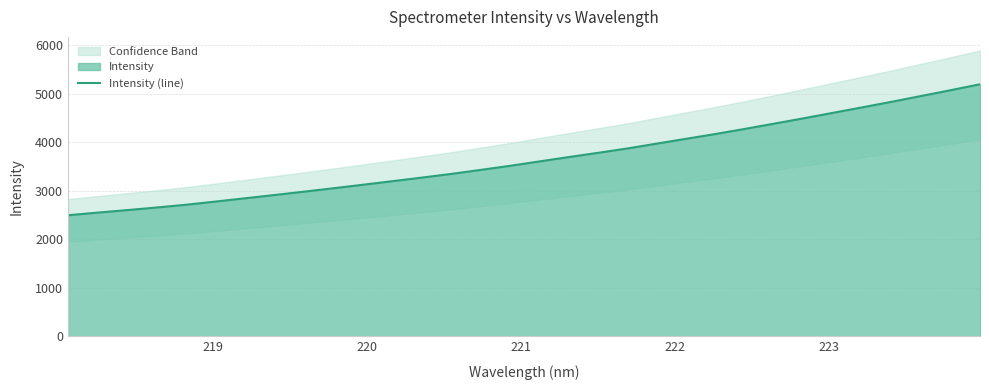

What is the sum of all values?

117081.8